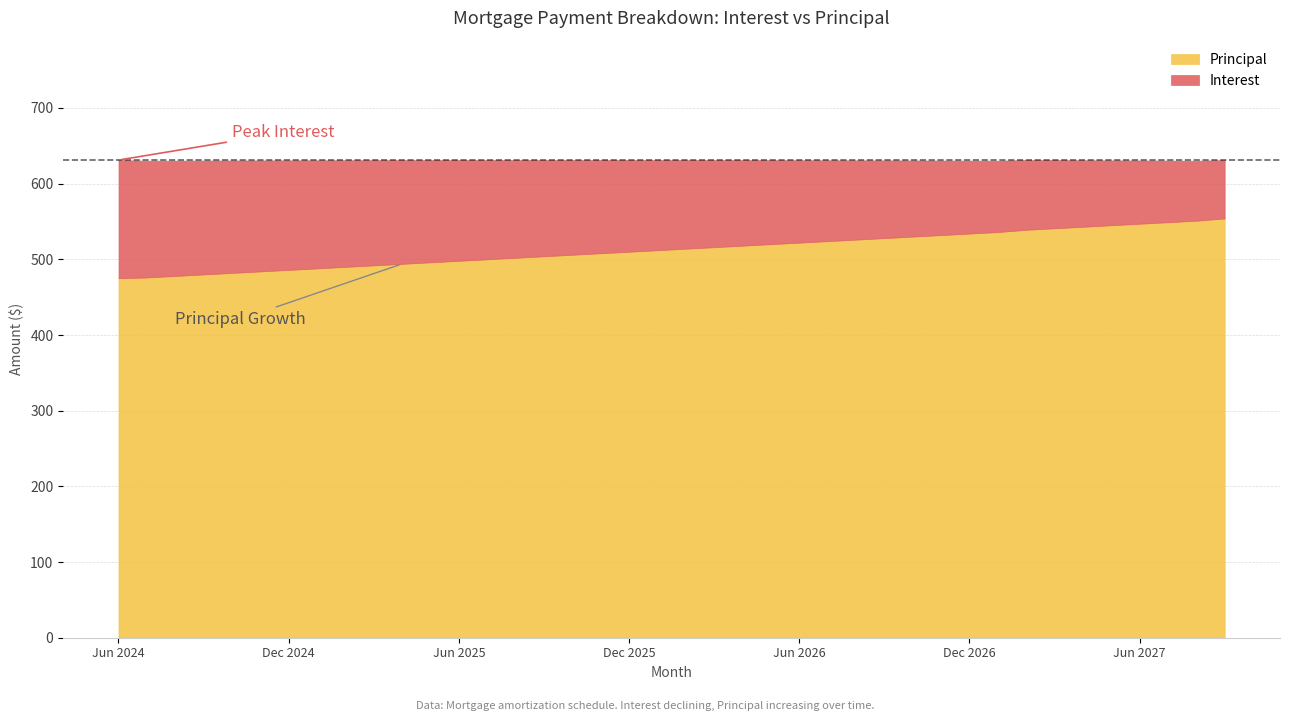

What are all the series names shown in the legend?

Principal, Interest